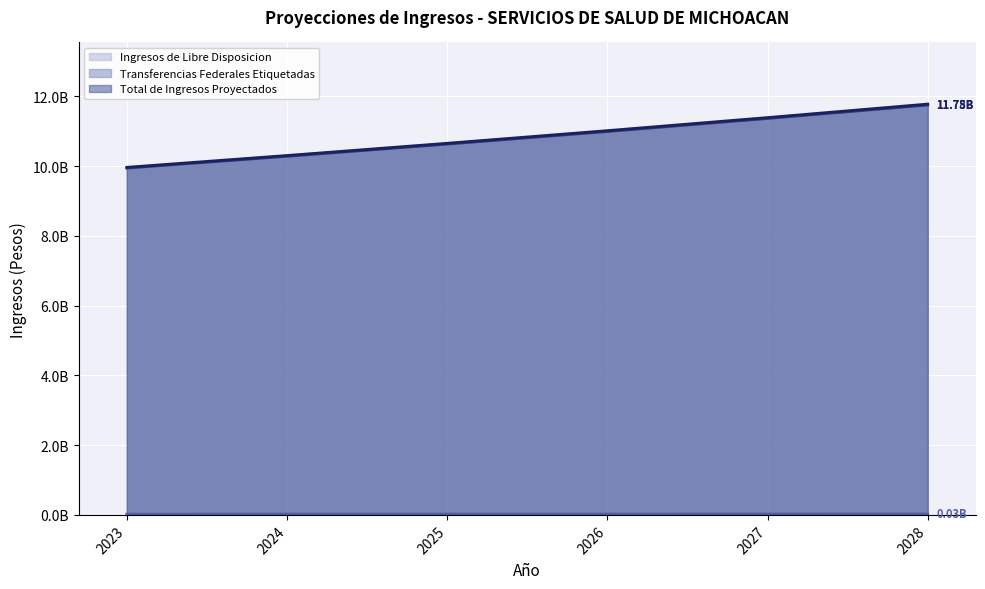

True or false: Ingresos de Libre Disposicion has a value of 11435751.4 at 2024.

False